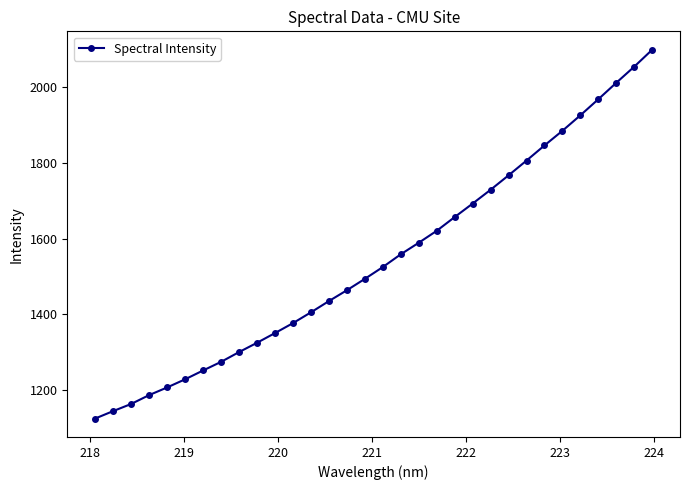

What is the sum of all values?

49469.2